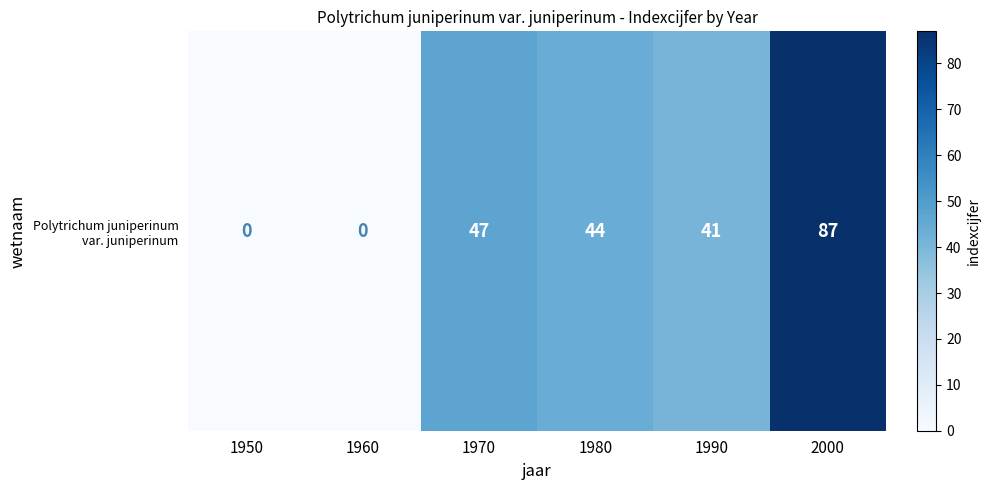

How many series are shown in this chart?

1